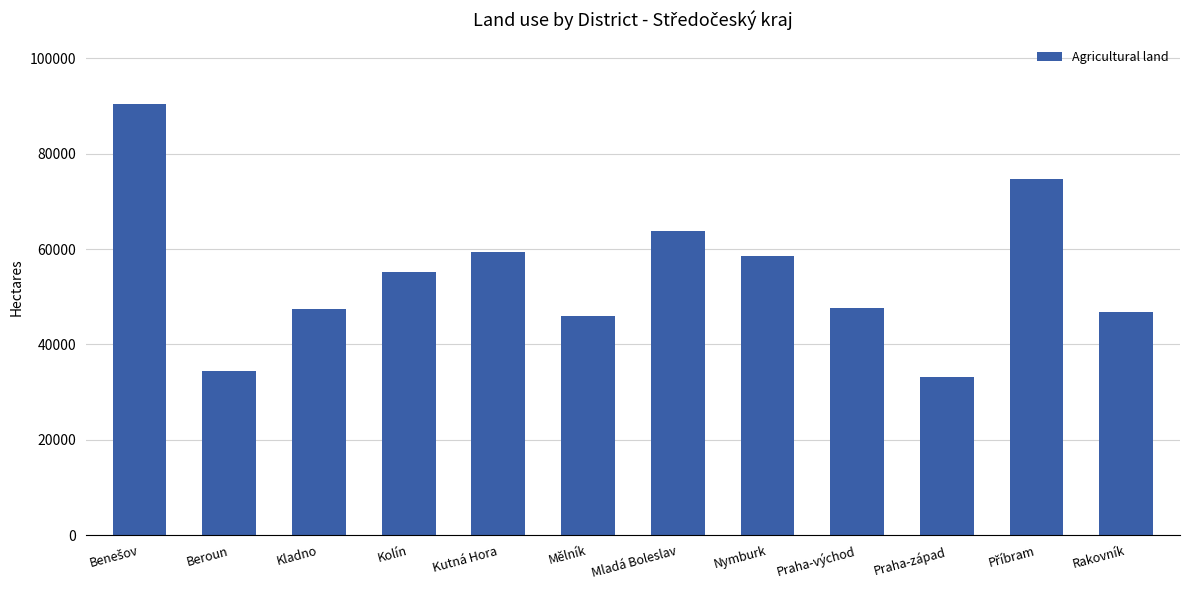

What is the minimum value shown in the chart?

33258.2